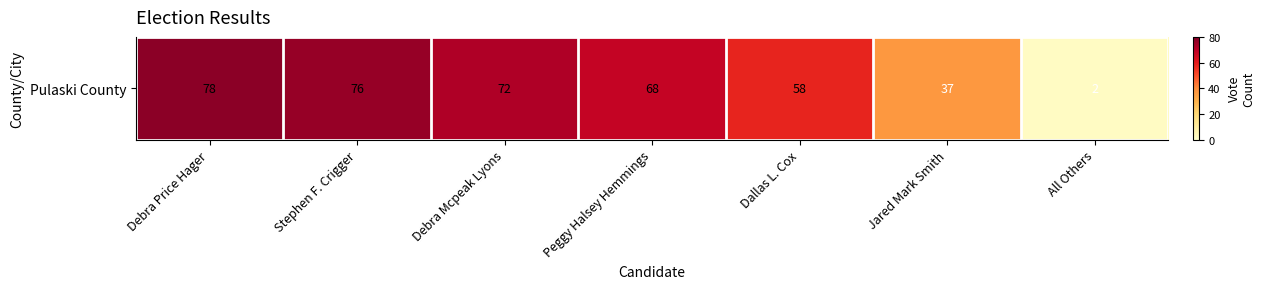

At which category does the chart reach its minimum across all series?

All Others